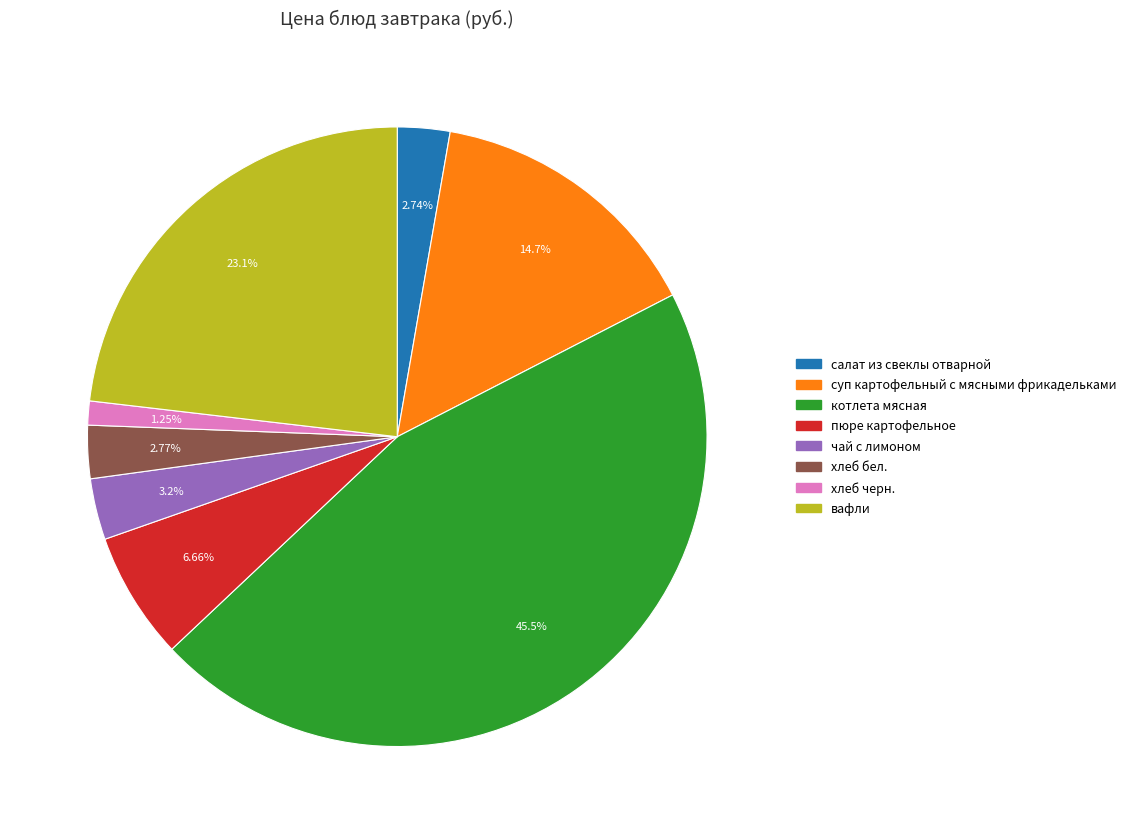

True or false: пюре картофельное accounts for 1% of the total.

False